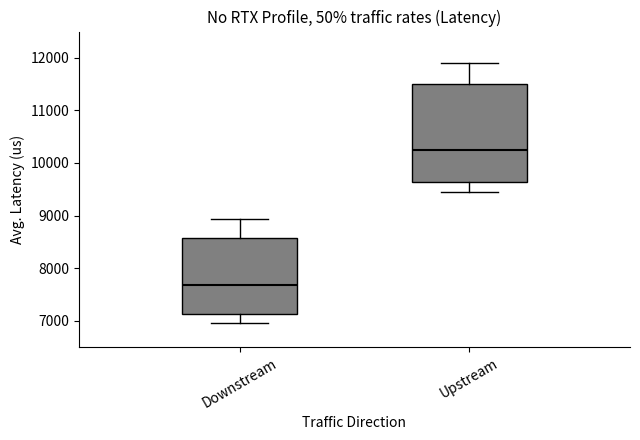

Which box has the lowest median line?

Downstream